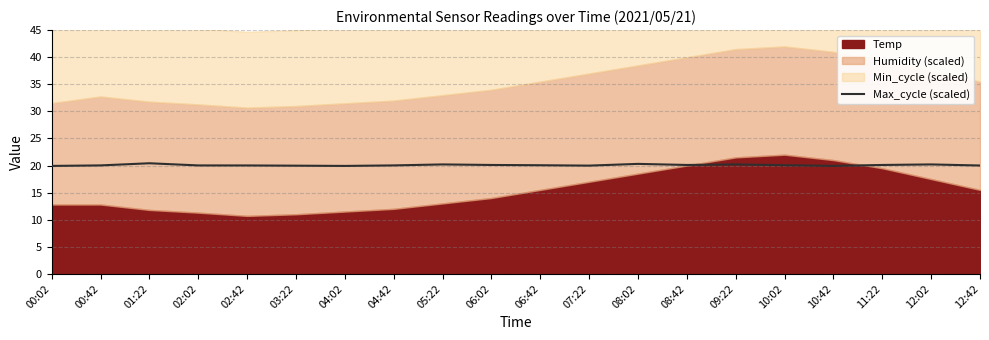

Between 04:02 and 12:02, which is larger?

12:02